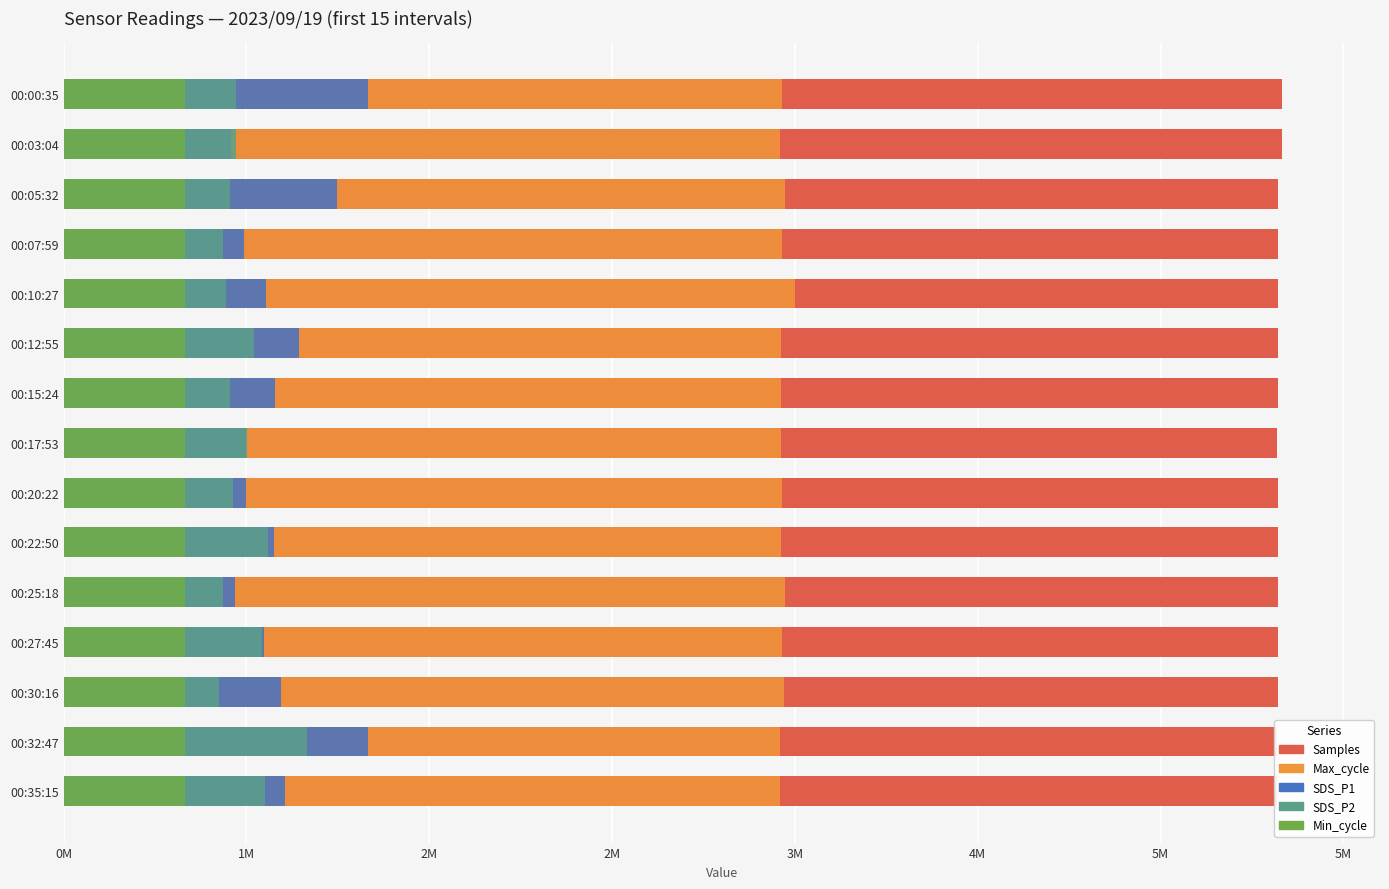

What is the difference between the maximum and second lowest values in the SDS_P1 series?

554435.4